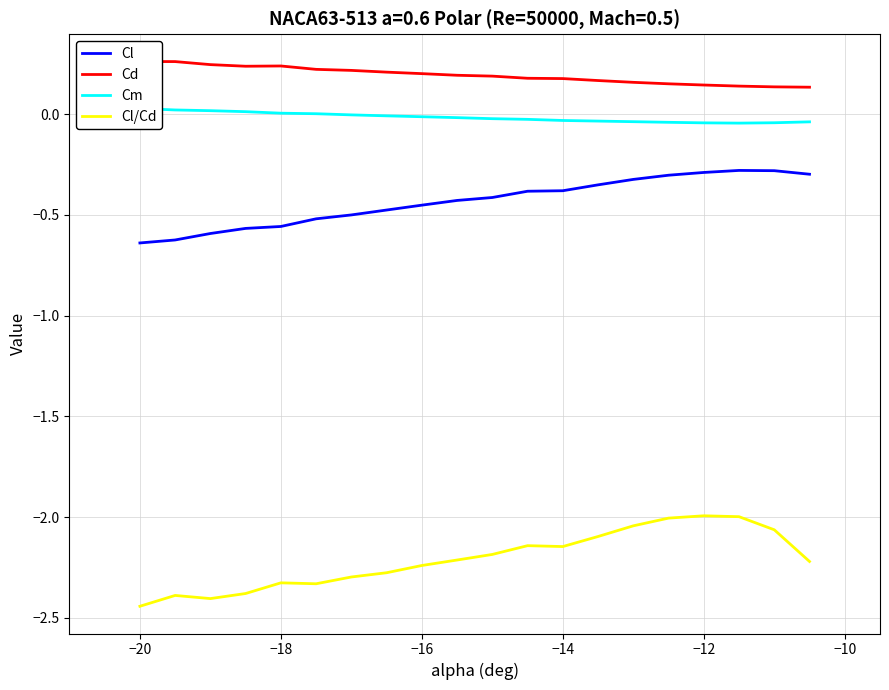

True or false: Cl and Cl/Cd cross at least once.

False